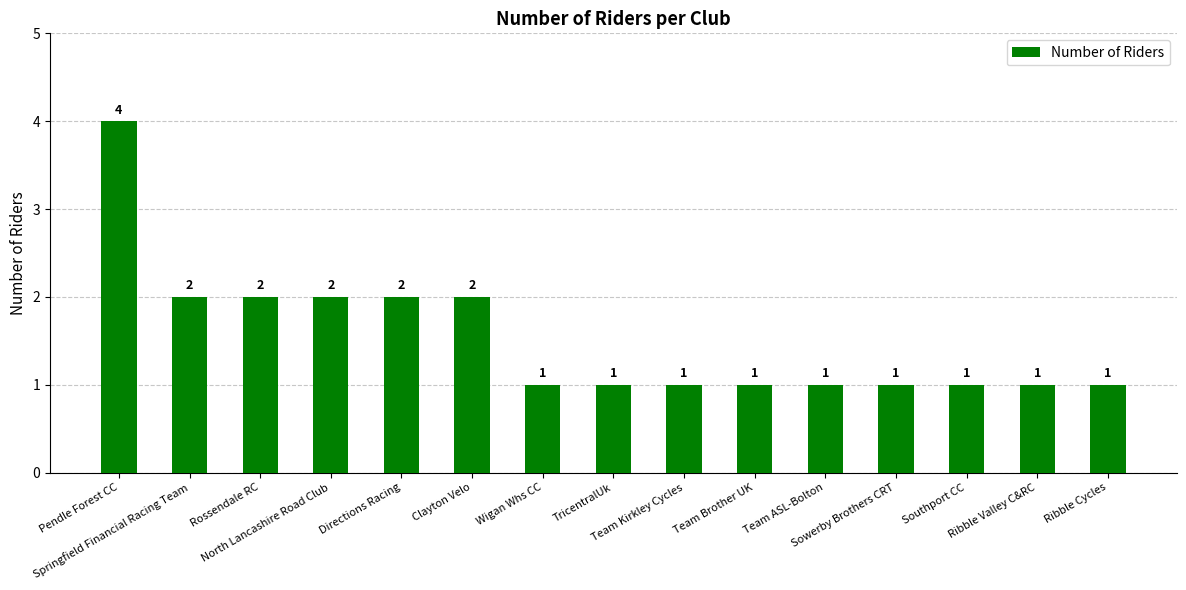

Does the chart contain stacked bars?

No